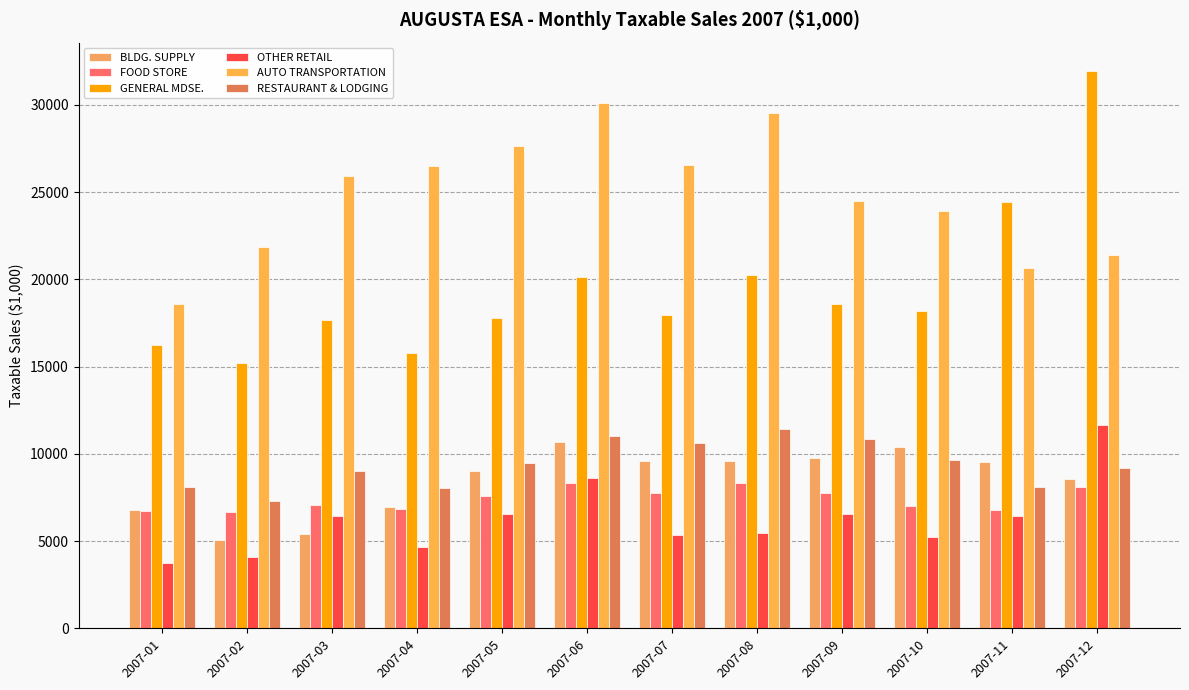

How many bars are there in each group?

6